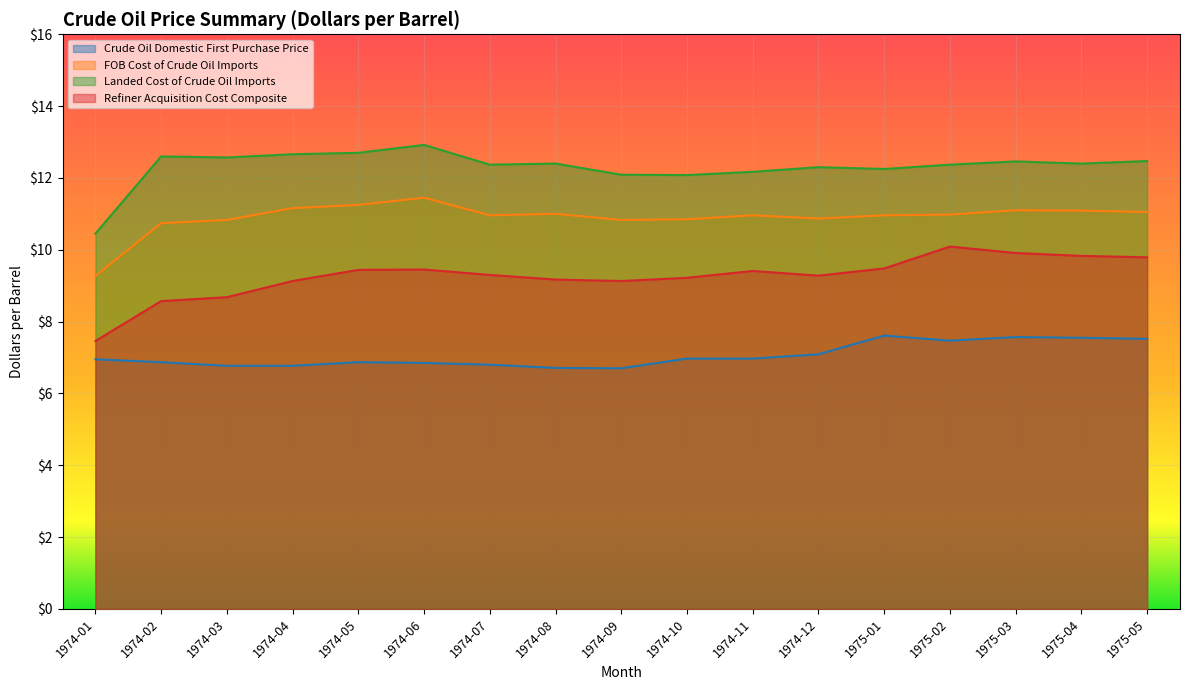

What is the average value of the FOB Cost of Crude Oil Imports series?

10.9